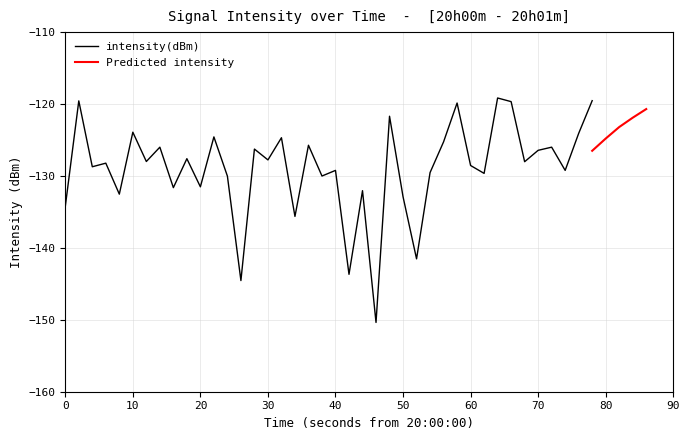

What is the sum of all values?

-5157.5